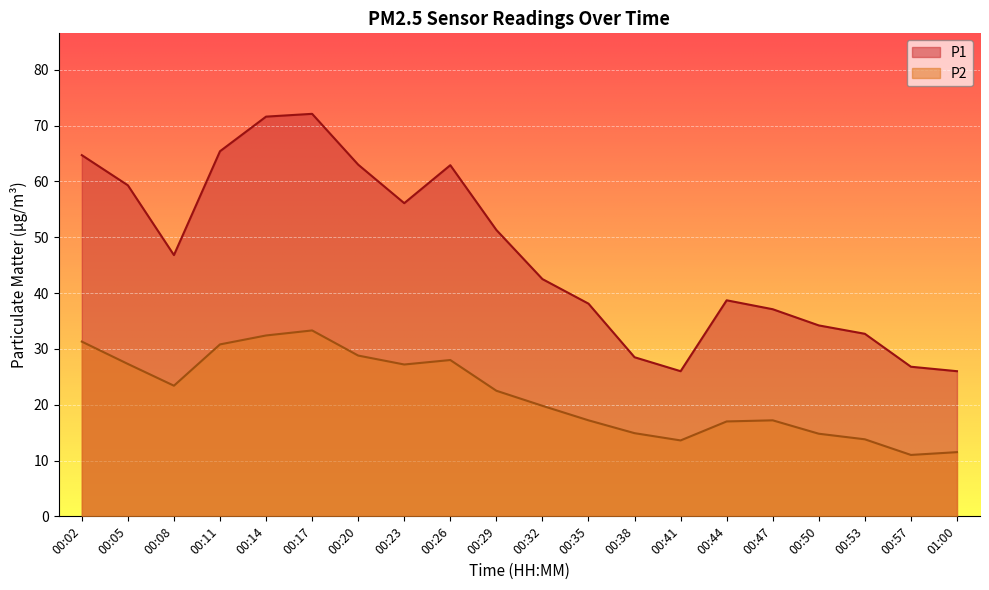

How many interior local valleys does the P2 series have?

4